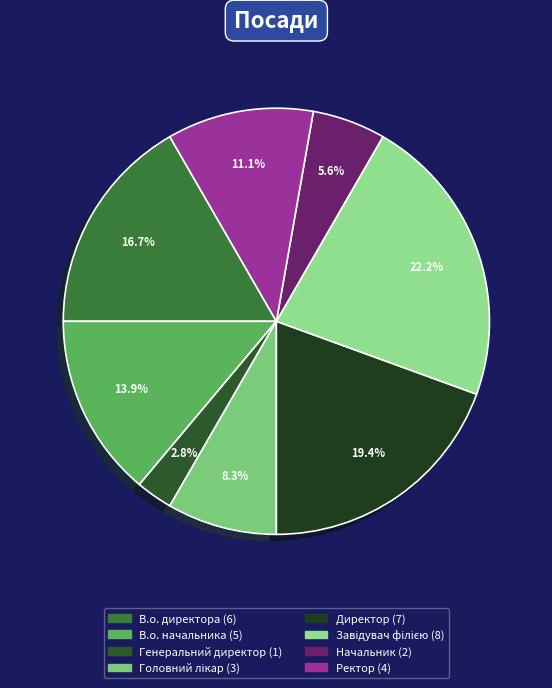

Is there any slice that represents more than half of the pie?

No